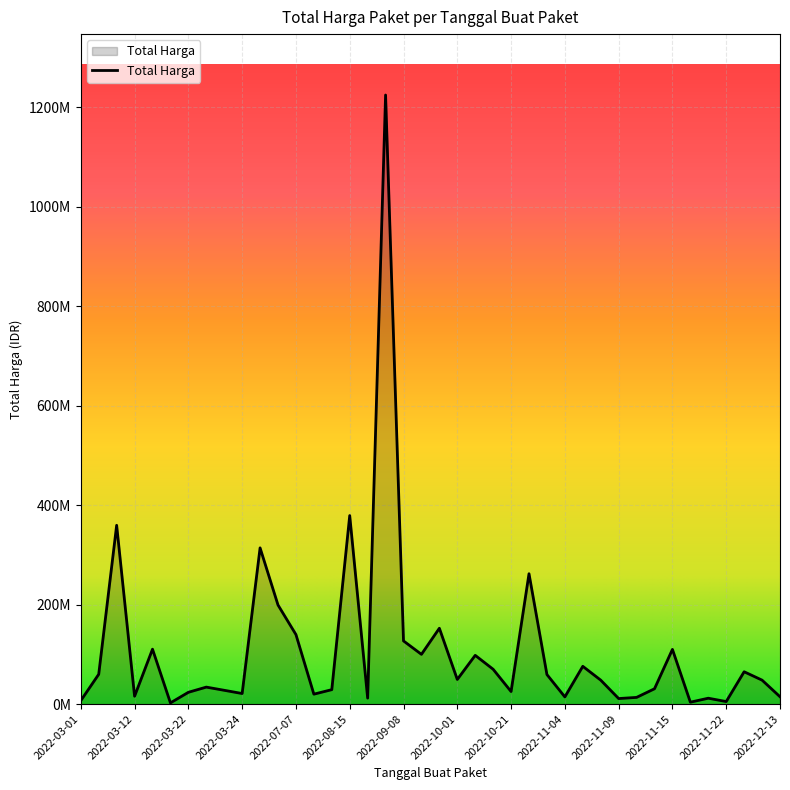

Is this an area chart (filled region under the line)?

Yes